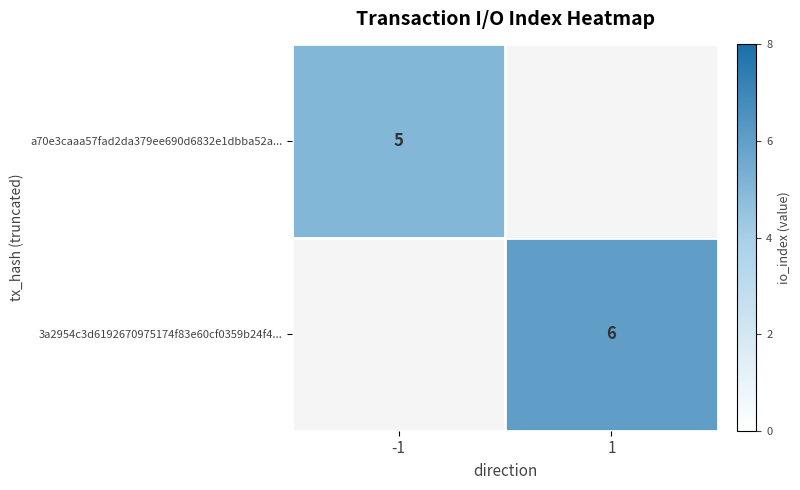

Is the value of a70e3caaa57fad2da379ee690d6832e1dbba52a... at -1 greater than the value of 3a2954c3d6192670975174f83e60cf0359b24f4... at 1?

No